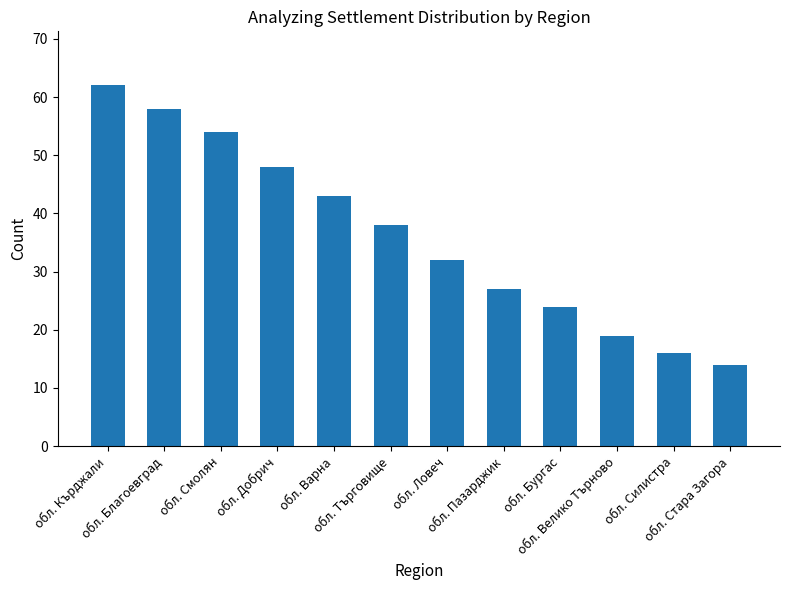

Are the bars grouped side by side (vs. stacked)?

No